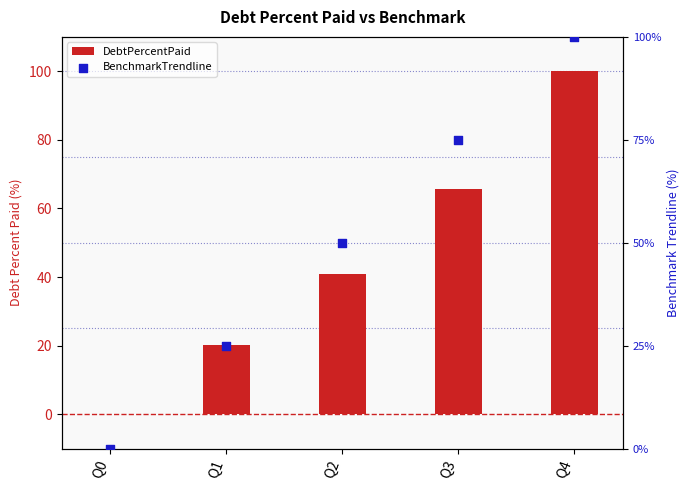

At how many categories does at least one series exceed 8?

4